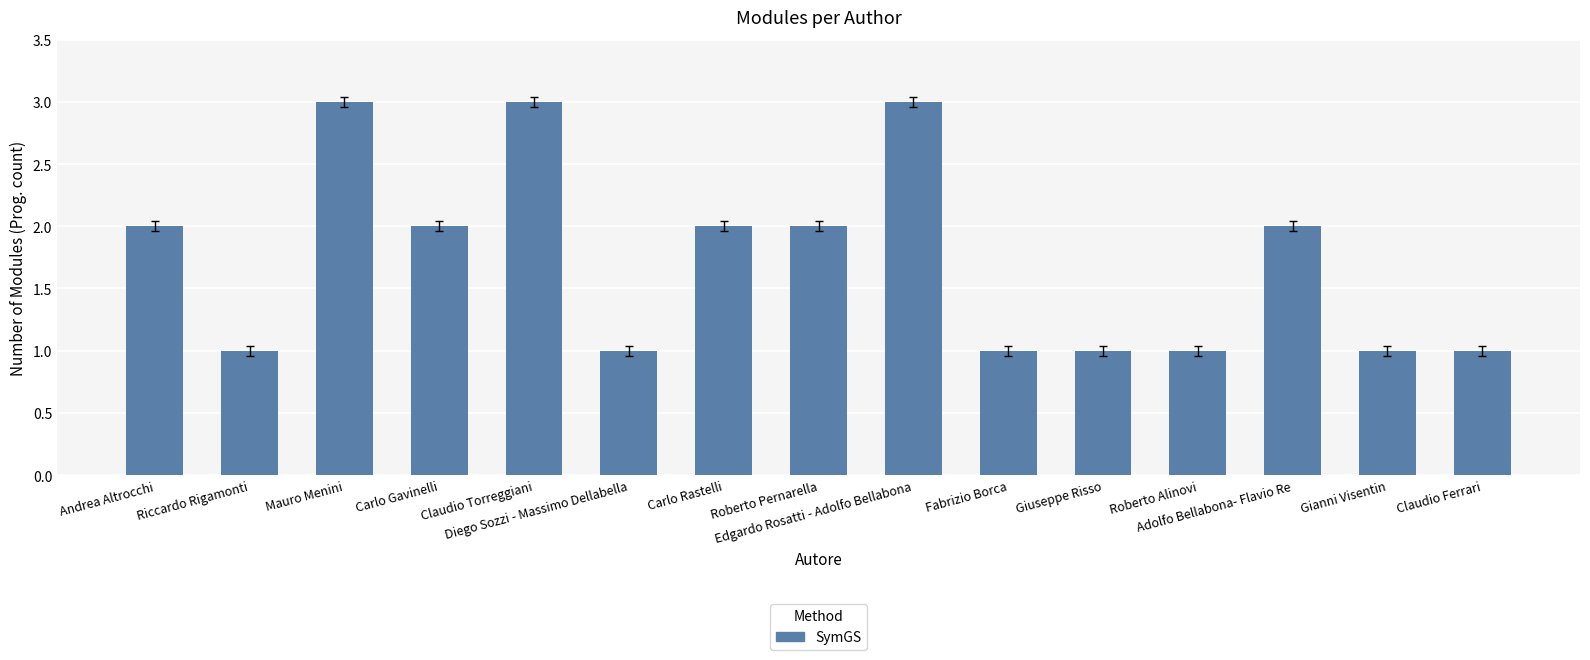

What is the difference between the values at Riccardo Rigamonti and Claudio Torreggiani?

2